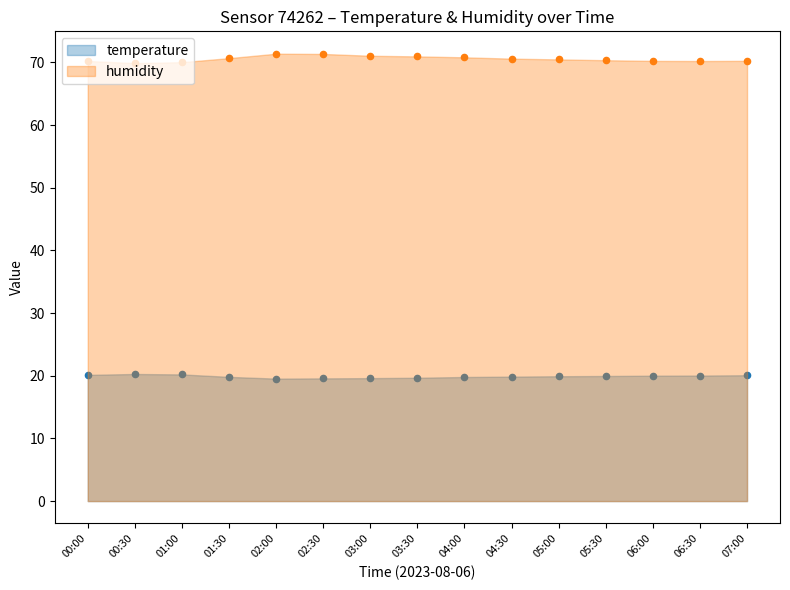

At how many categories does at least one series exceed 25?

15